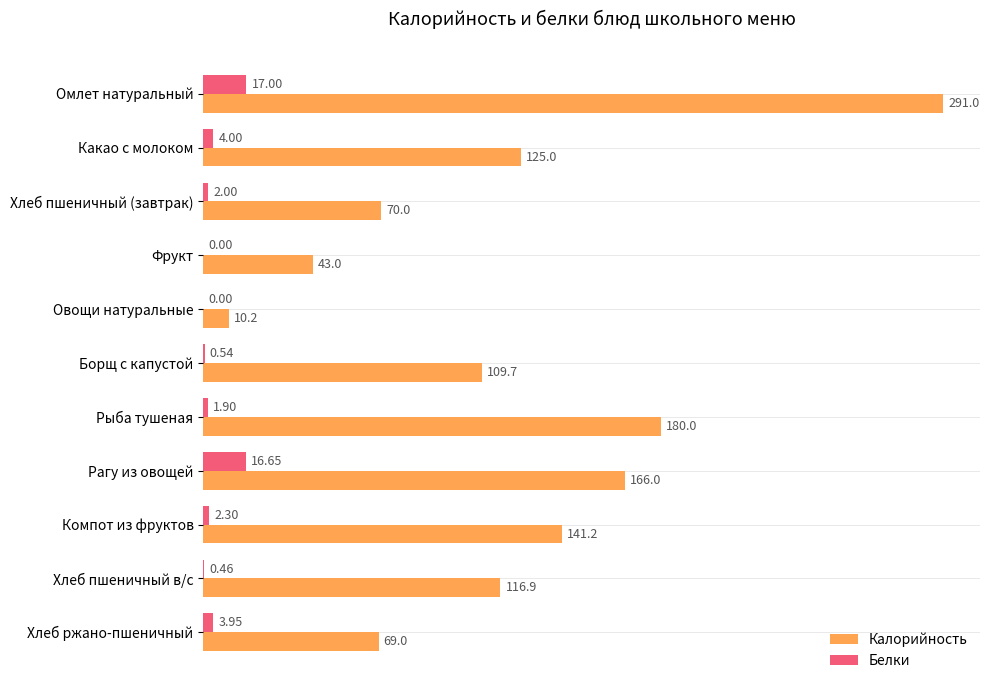

What is the sum of the Белки values at Хлеб ржано-пшеничный and Какао с молоком?

8.0